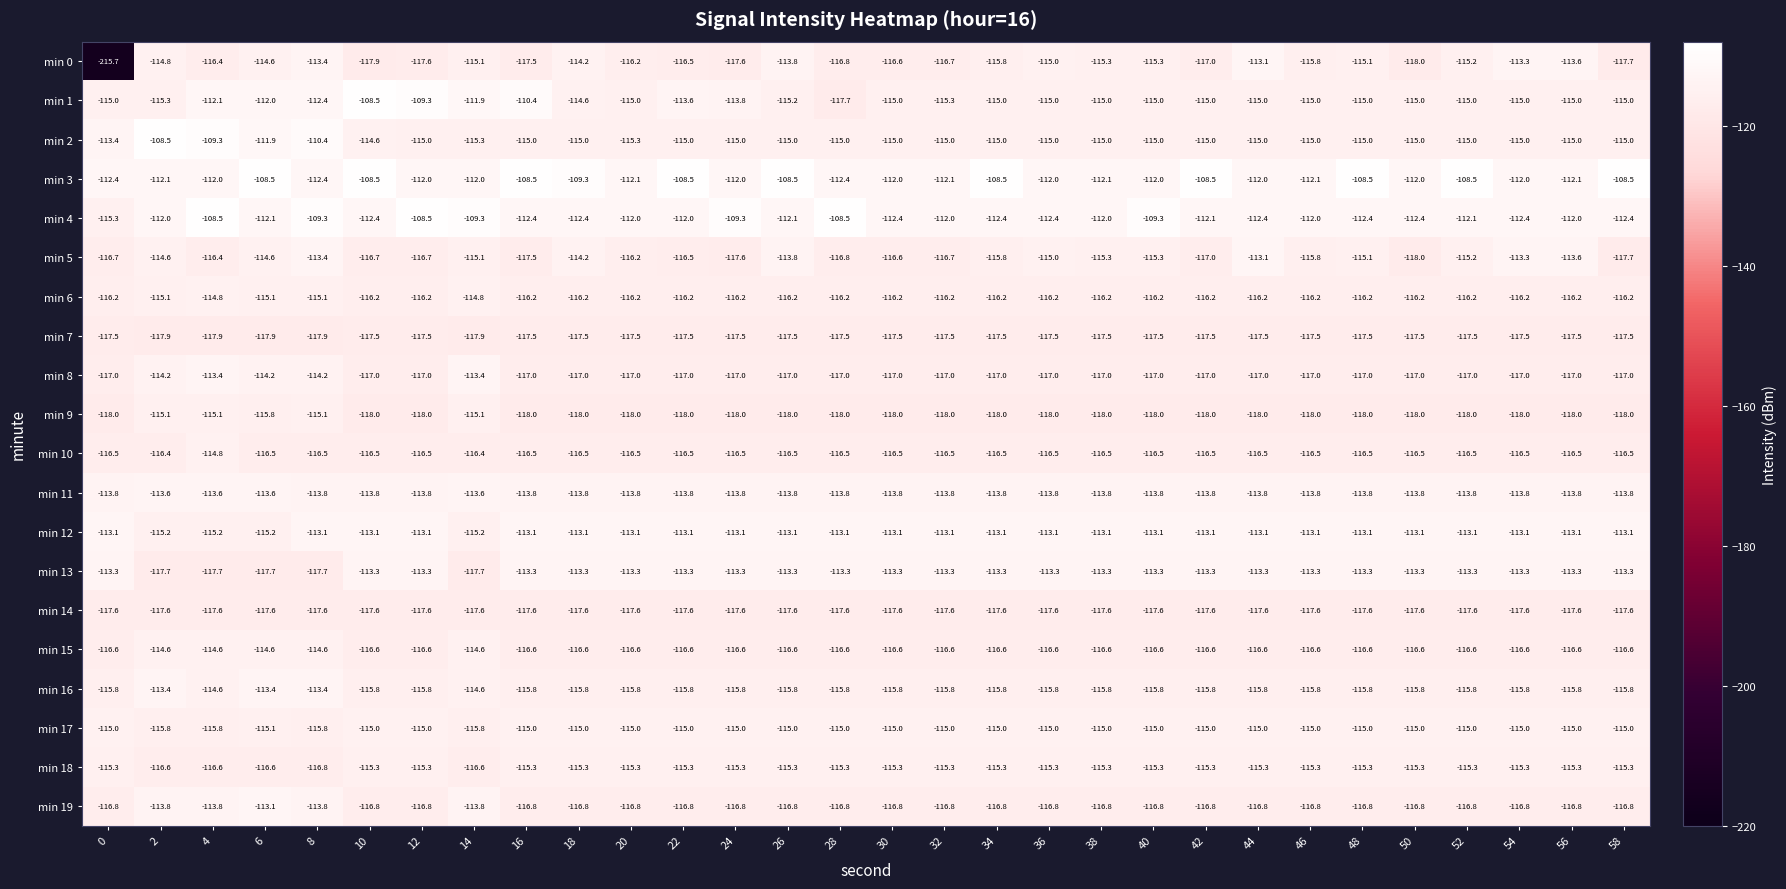

Which series has the widest spread of values?

min 0